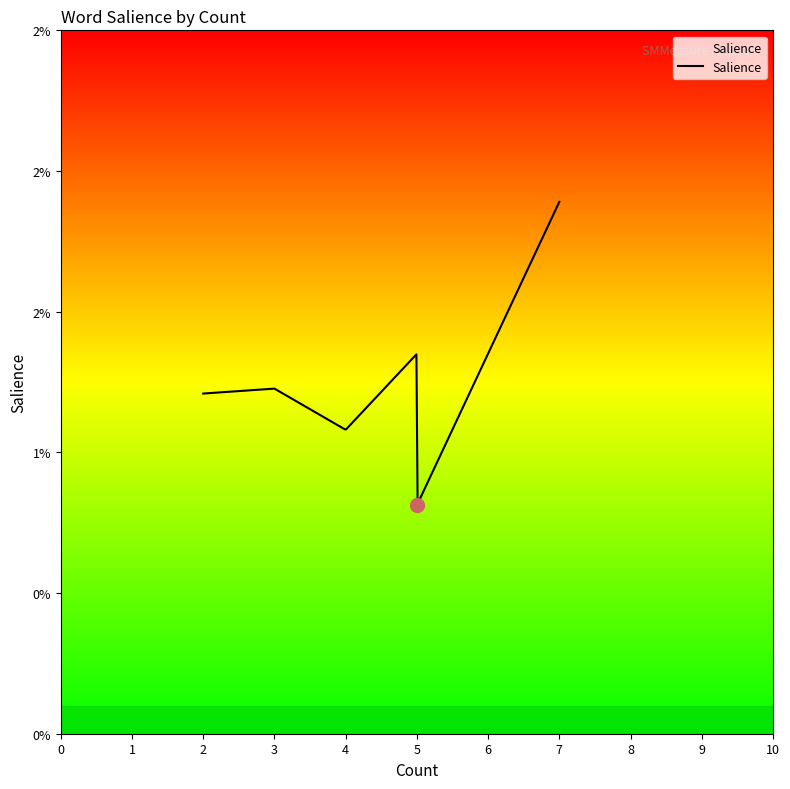

Does the chart display data point markers on the line(s)?

No